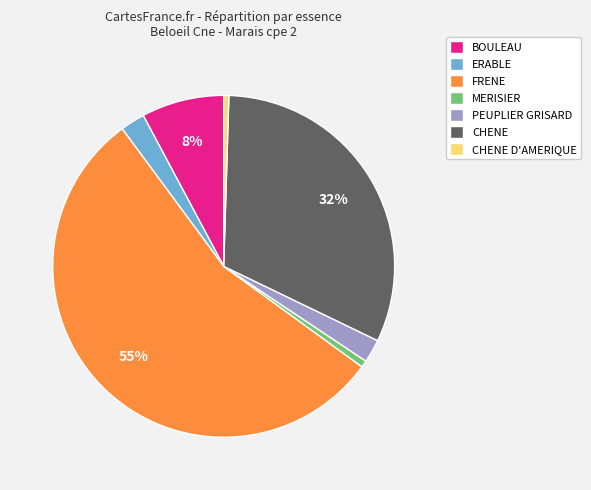

What percentage is the FRENE slice, to the nearest percent?

55%